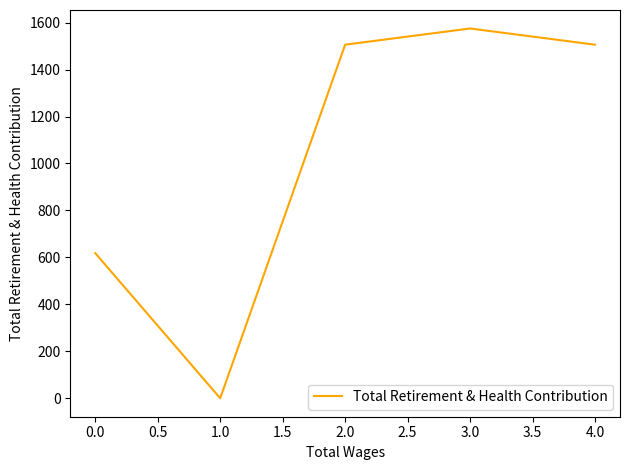

How many values are above zero?

4